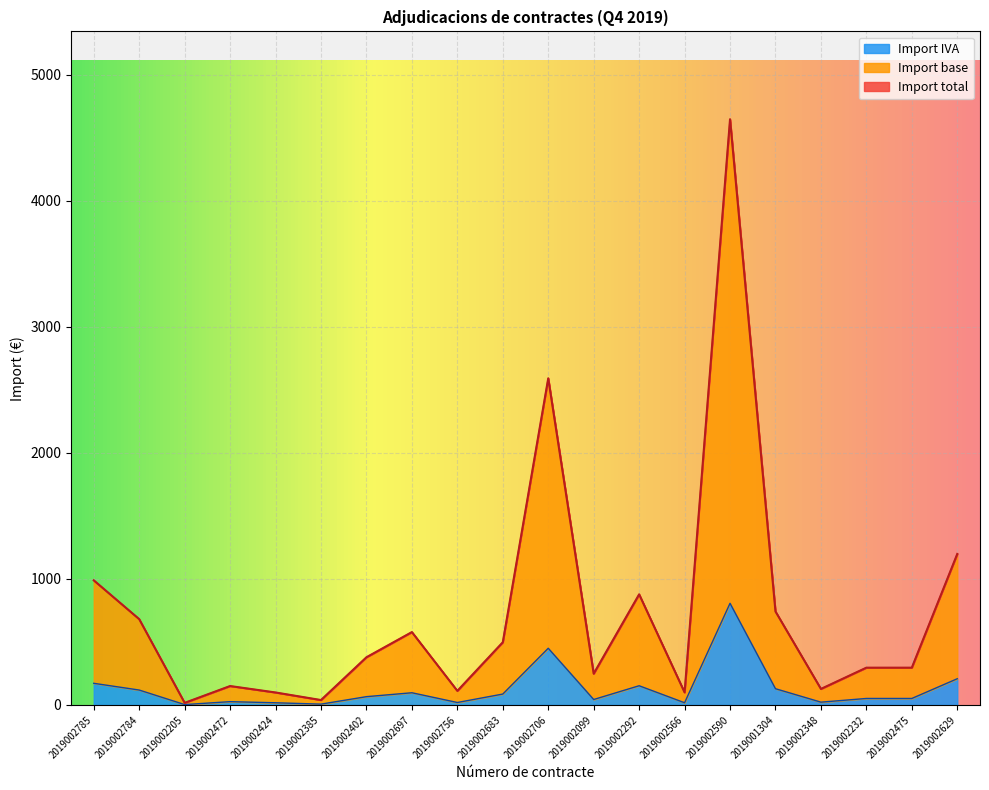

Where is the first local maximum for Import base?

2019002472